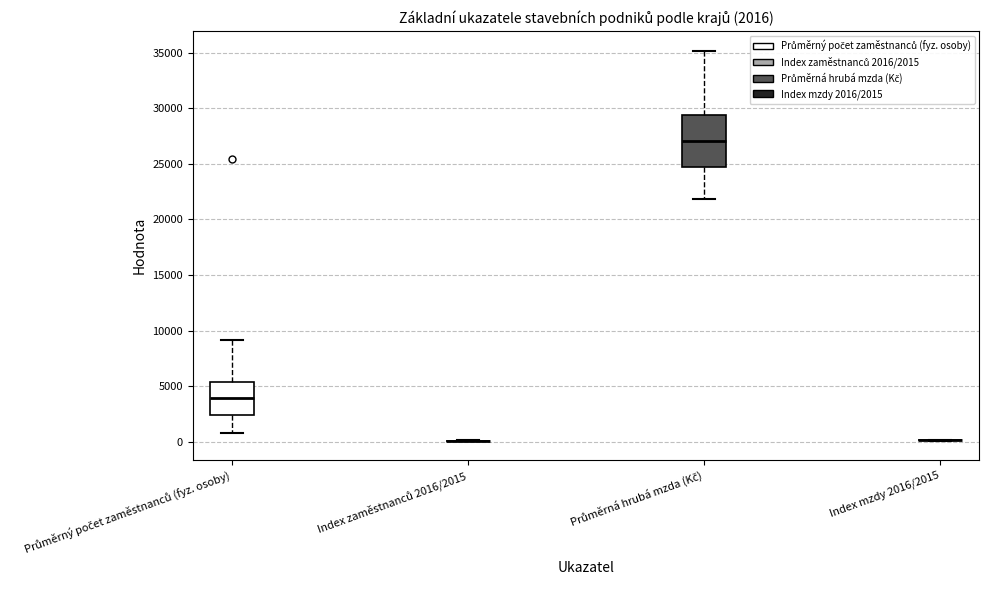

Which box is the tallest, from its lower edge to its upper edge?

Průměrná hrubá mzda (Kč)